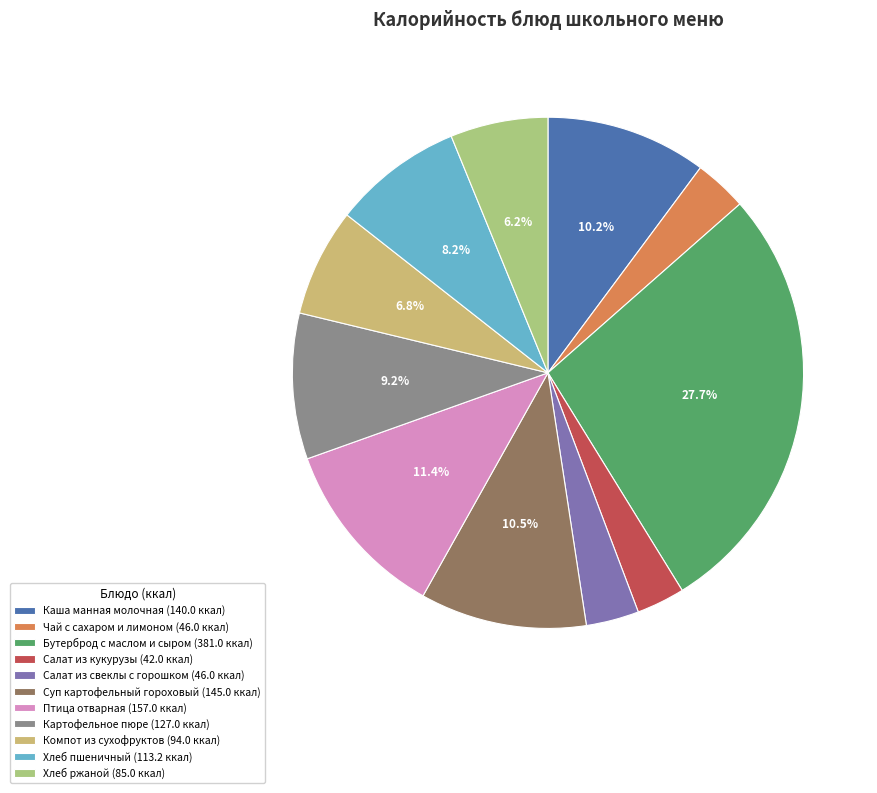

What portion of the pie excludes Птица отварная?

88.6%